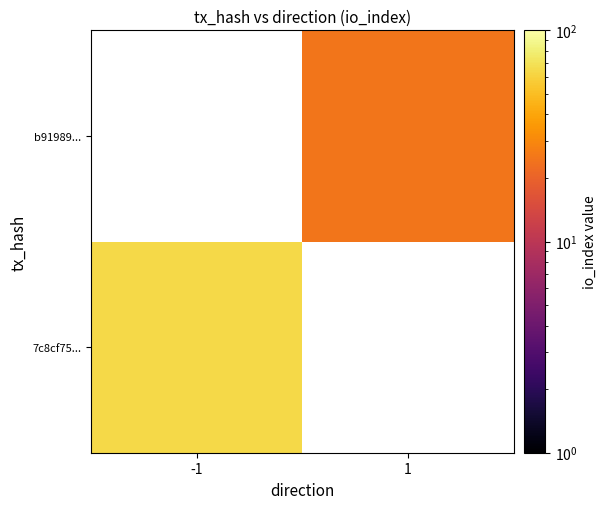

The 7c8cf75... series shows 39.5 at -1. True or false?

False